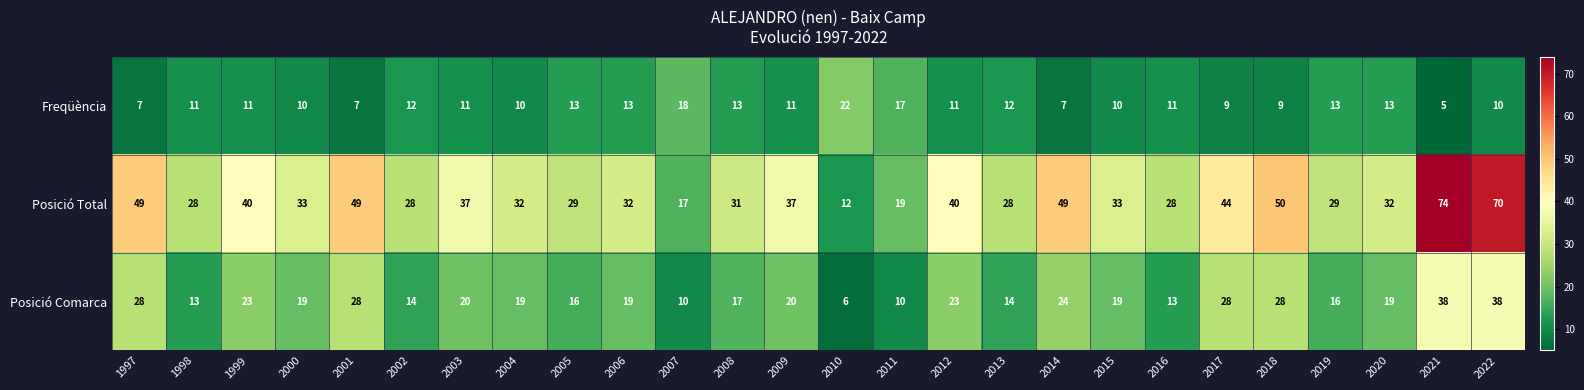

The Posició Total series shows 37 at 2009. True or false?

True